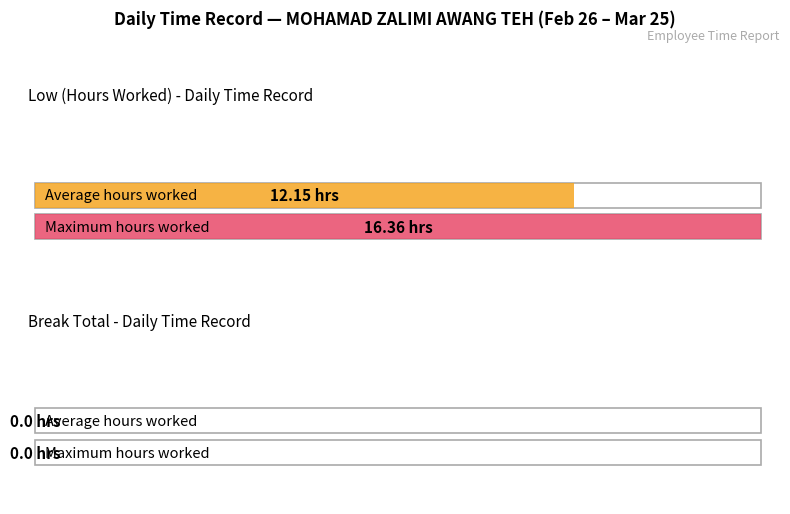

The value of Break Total at 14-Sun is 0.0. True or false?

True